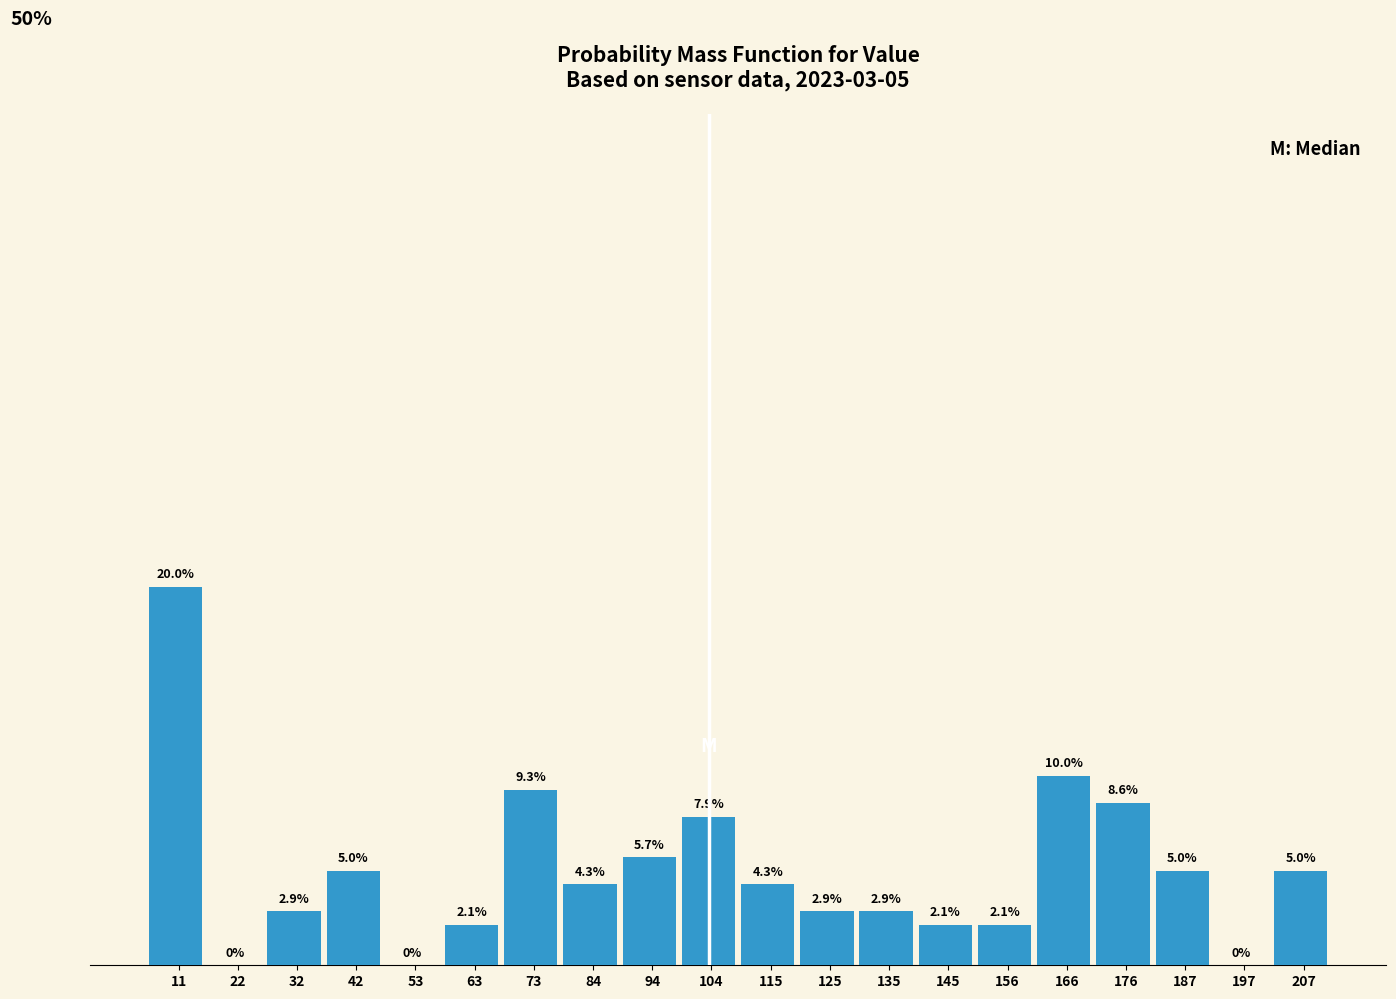

Are the bars horizontal?

No